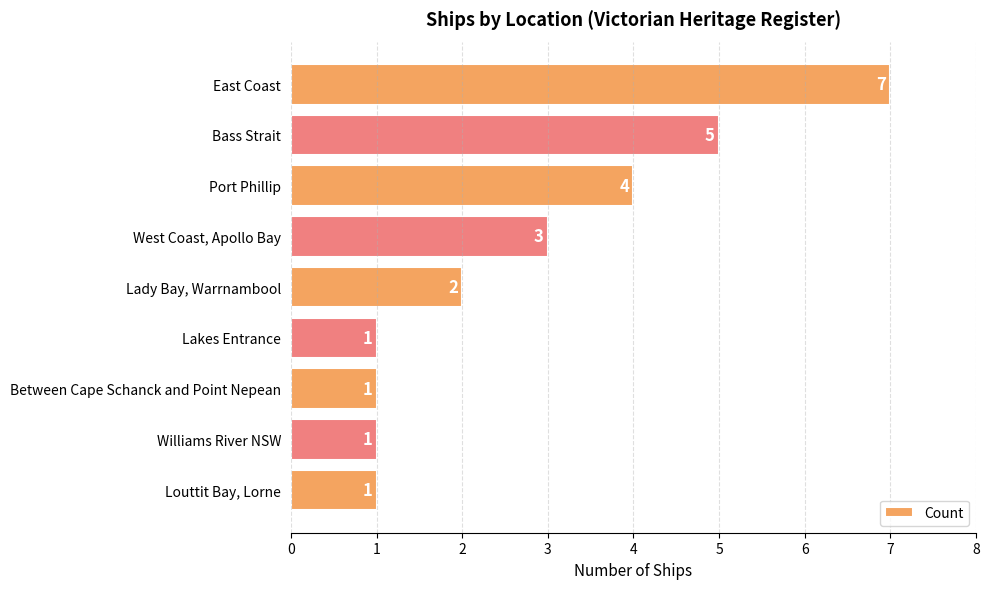

What is the approximate value at Port Phillip?

4